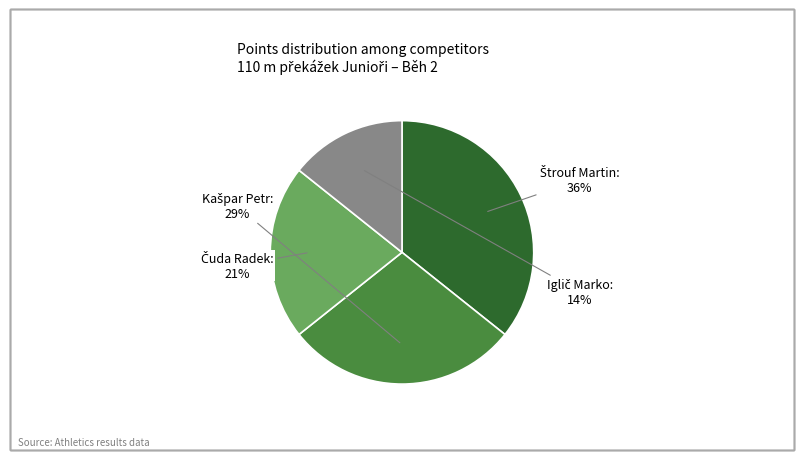

How many slices are in this pie chart?

4